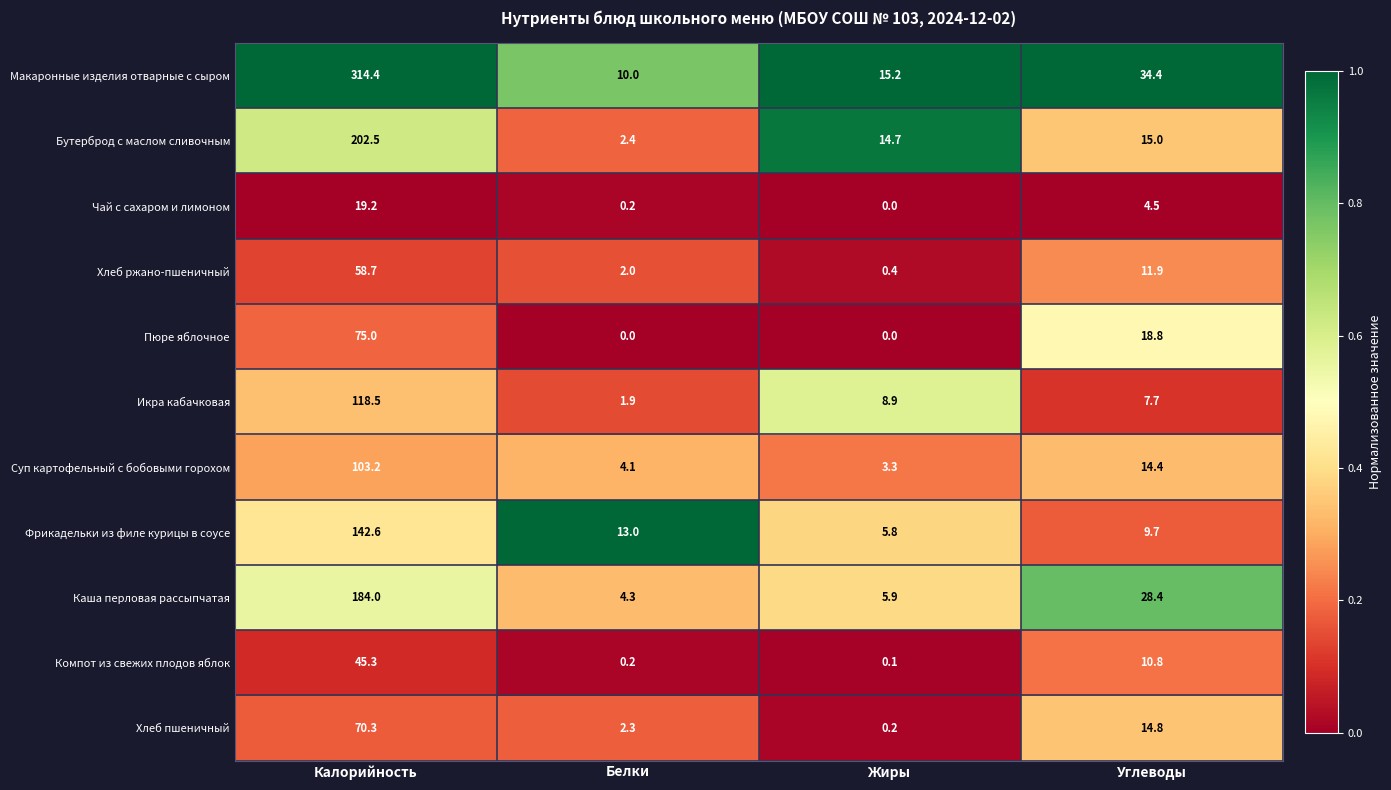

What is the difference between the maximum and minimum values in the Макаронные изделия отварные с сыром series?

304.4